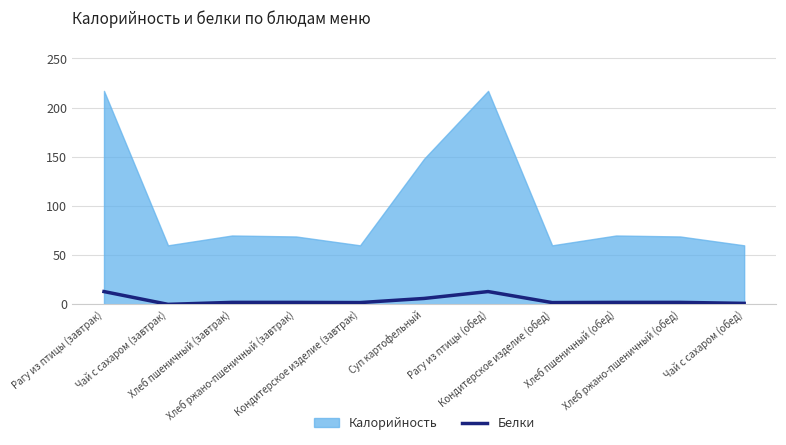

How many lines are shown in the chart?

1